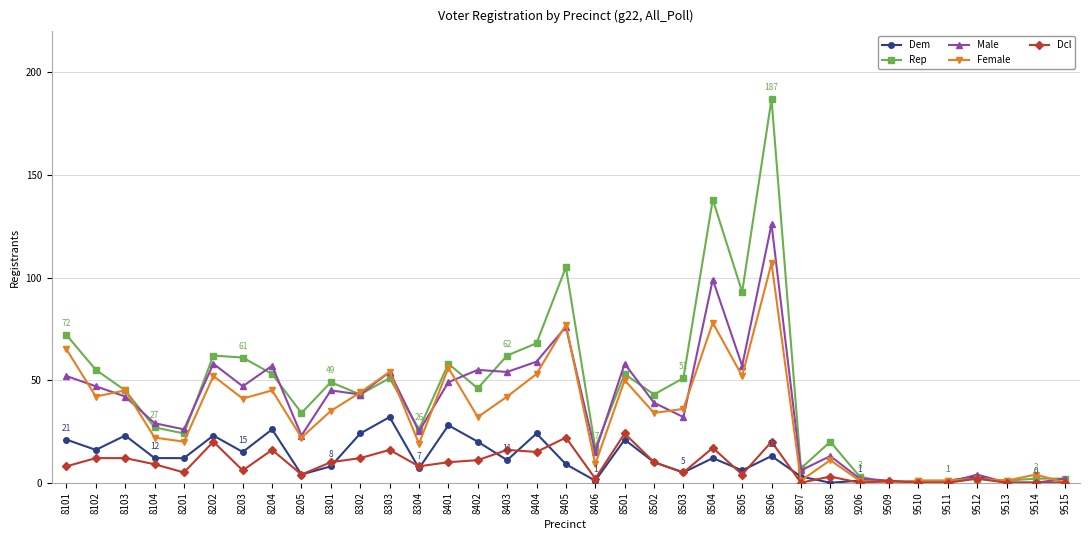

Which series has the widest spread of values?

Rep